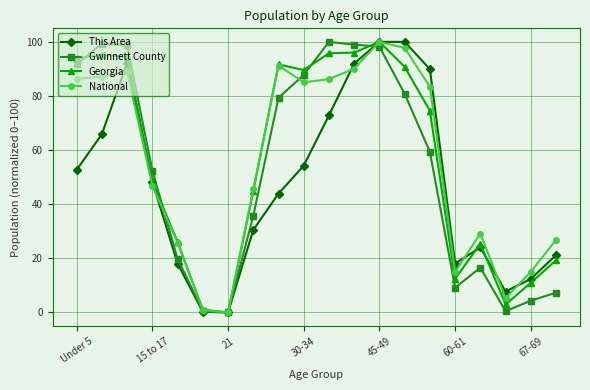

What is the highest value of the This Area series?

100.0